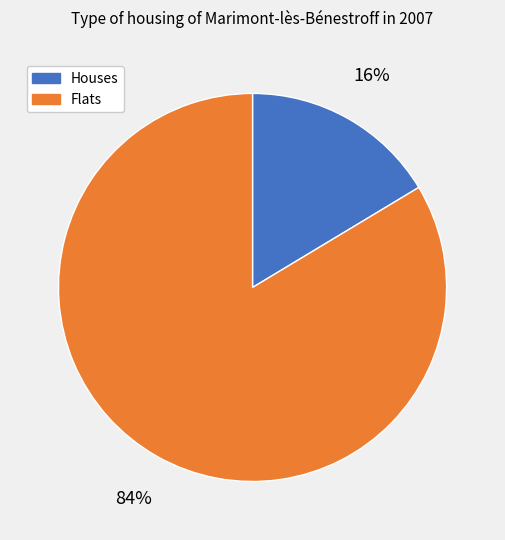

How many segments does this pie chart have?

2